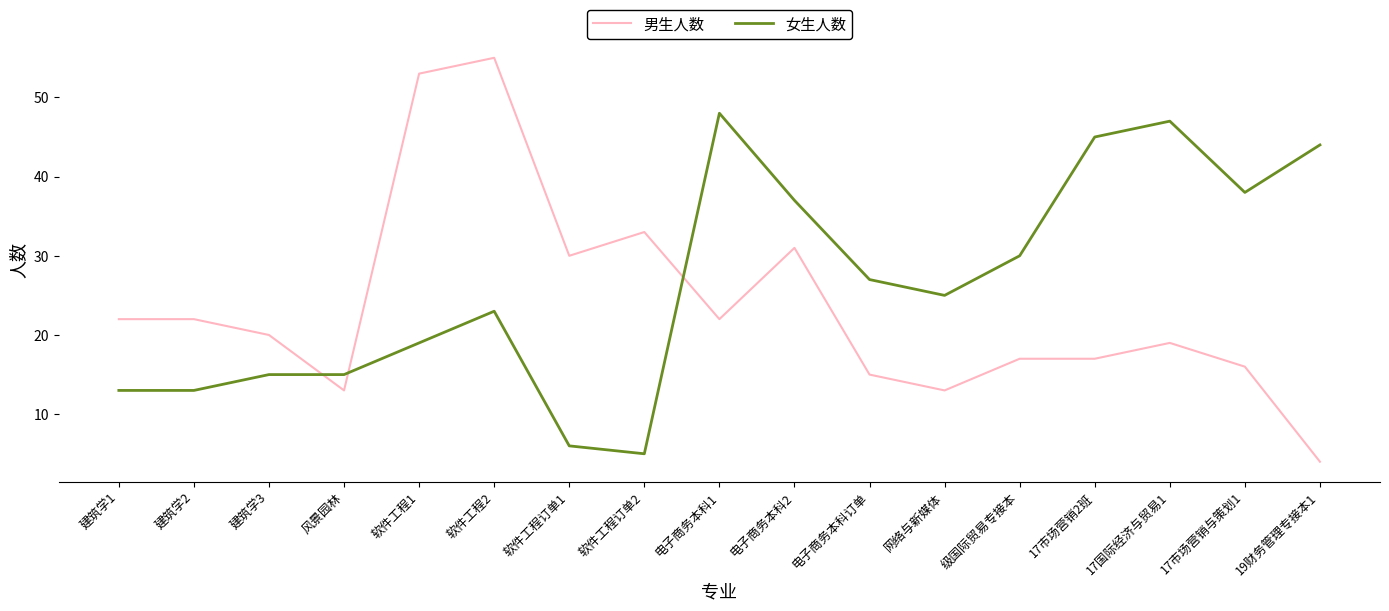

True or false: 女生人数 has a value of 13 at 建筑学1.

True